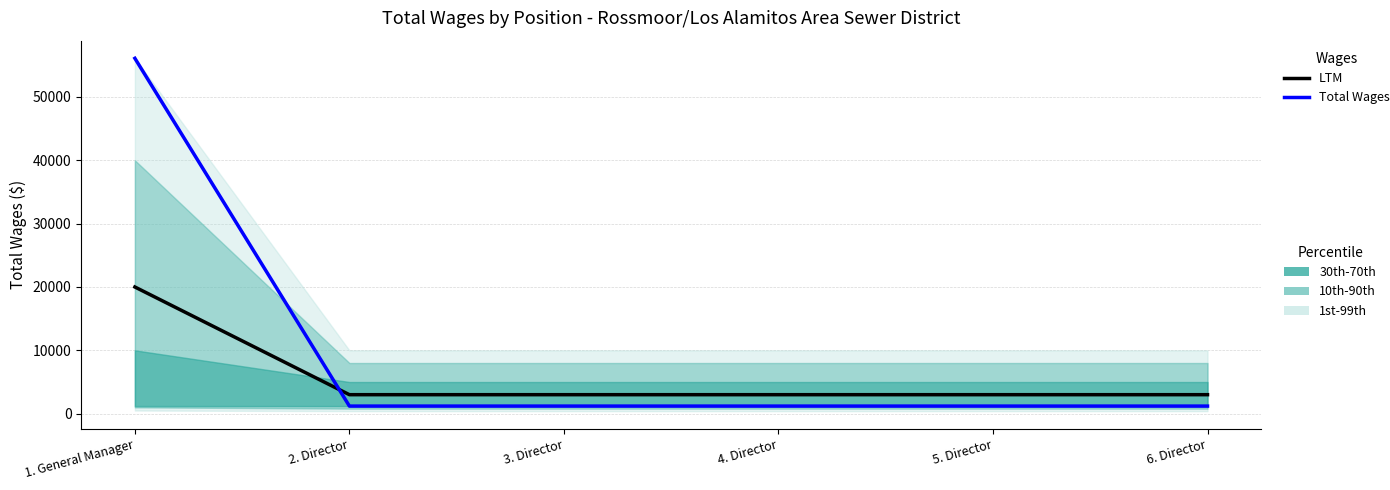

Rank the series by their maximum value, from highest to lowest.

Total Wages, LTM